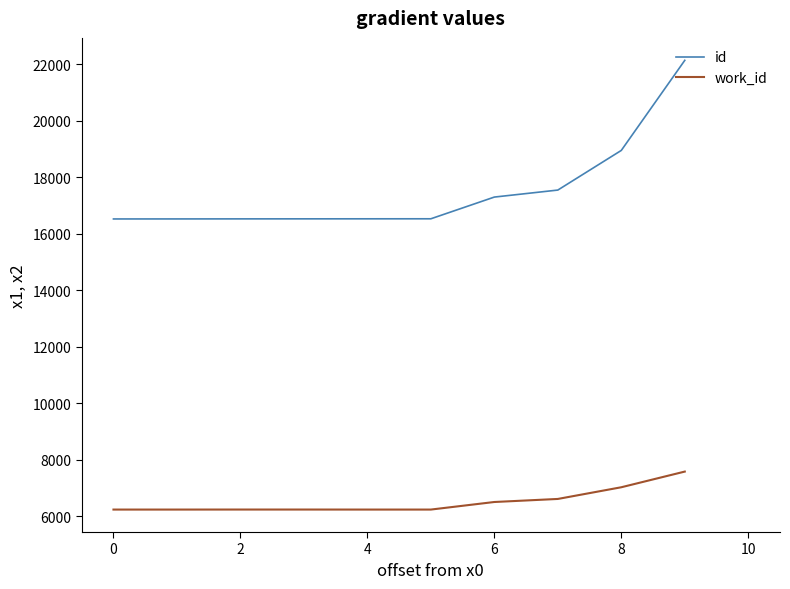

Which series has the widest spread of values?

id